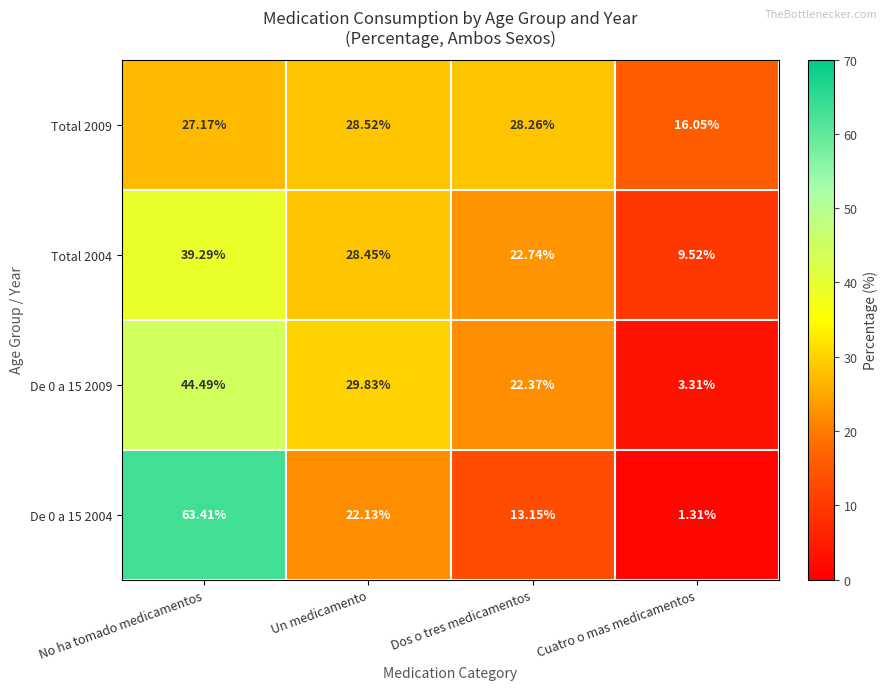

At which label does De 0 a 15 2009 reach its minimum?

Cuatro o mas medicamentos